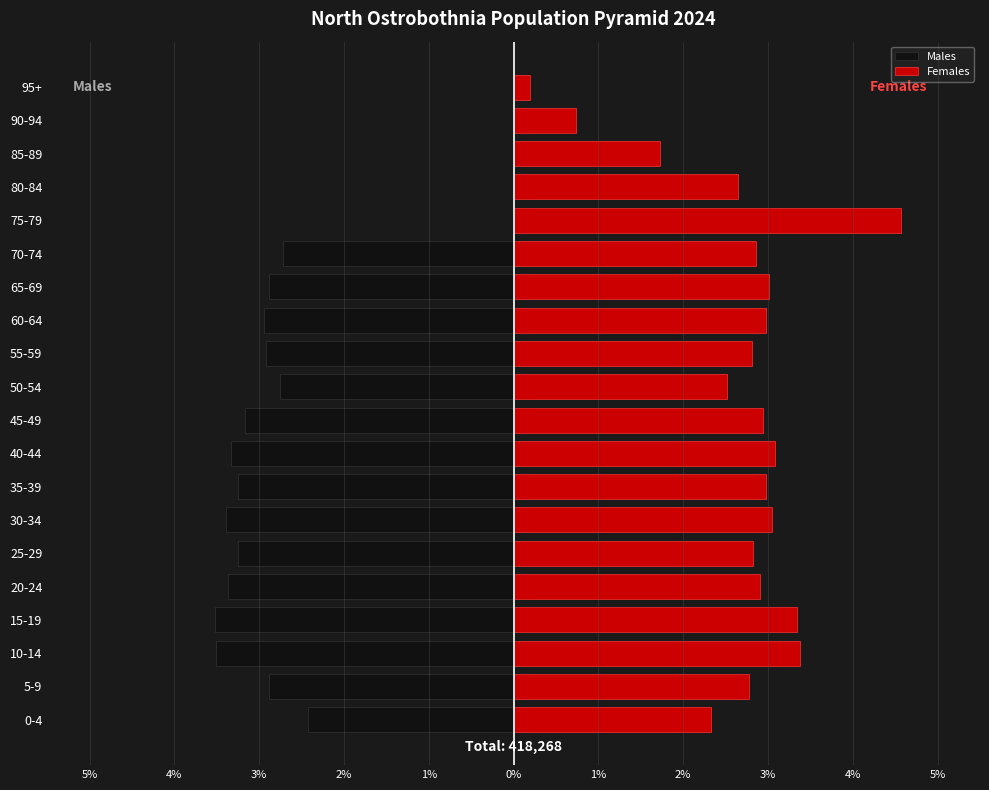

How many data points in Males are less than -2?

15